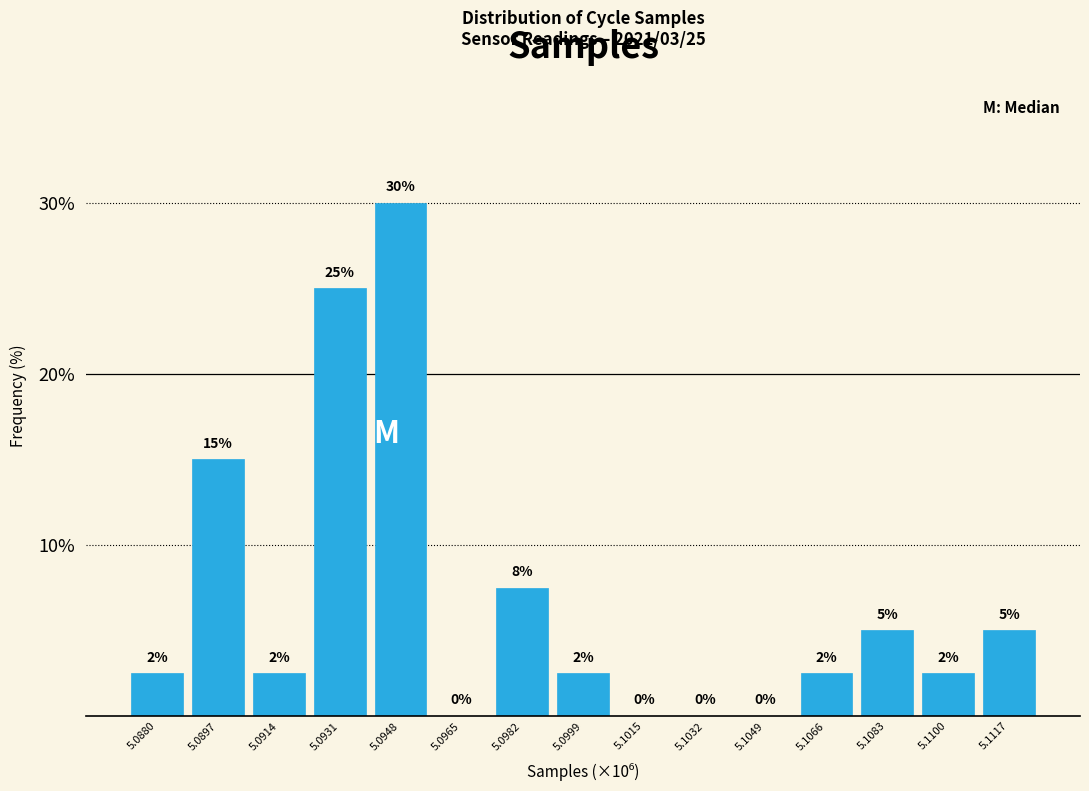

Is it true that the value at 5.0931 is 25.0?

True